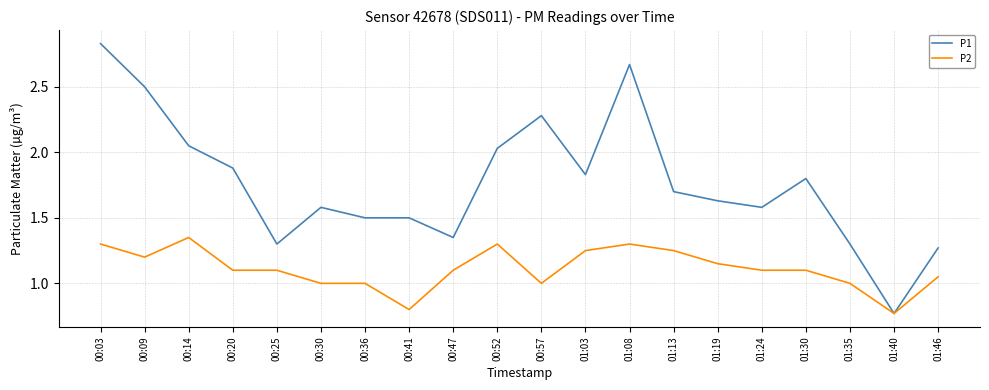

Read the P1 value at 00:57.

2.3